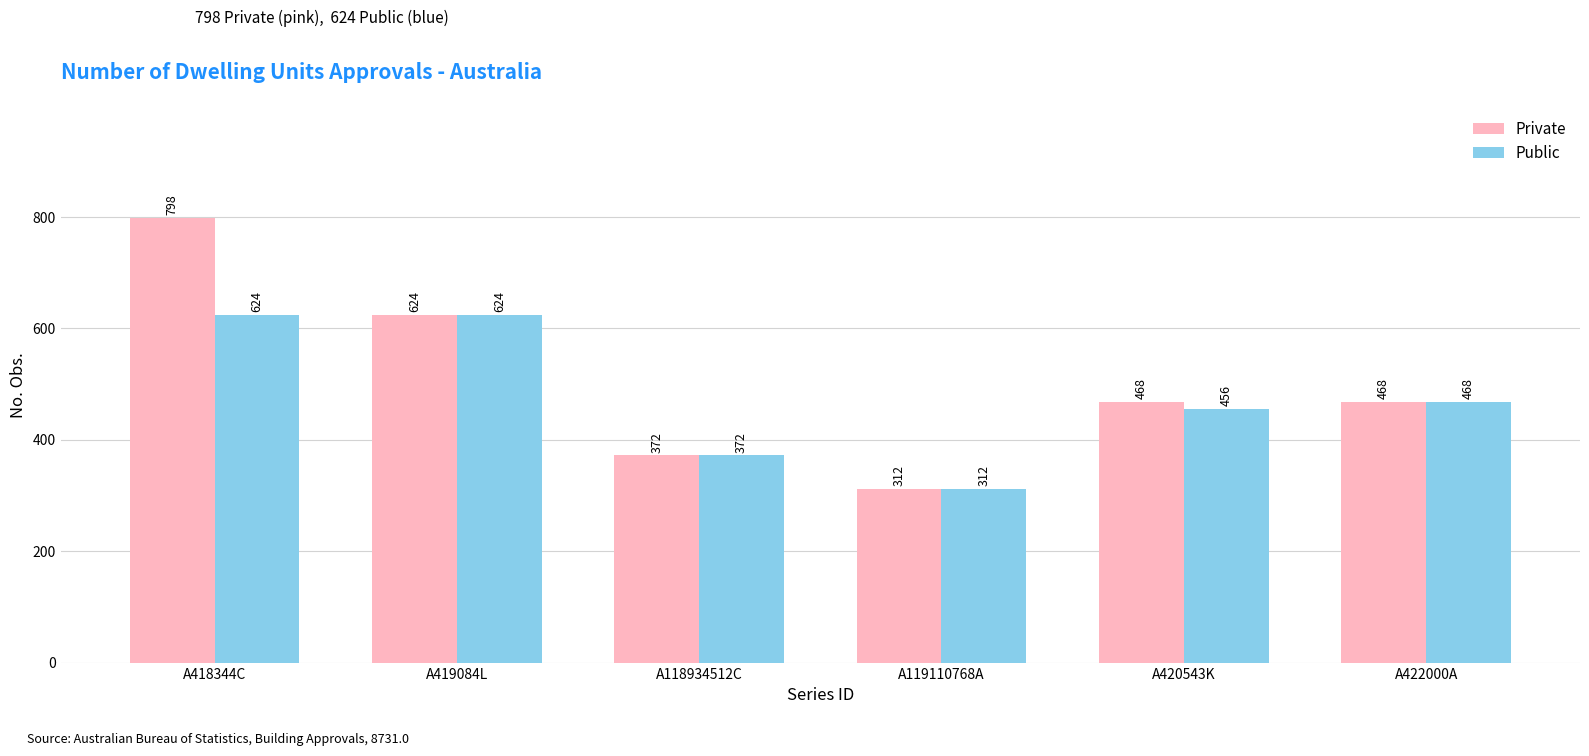

What is the label of the 4th bar from the right?

A118934512C